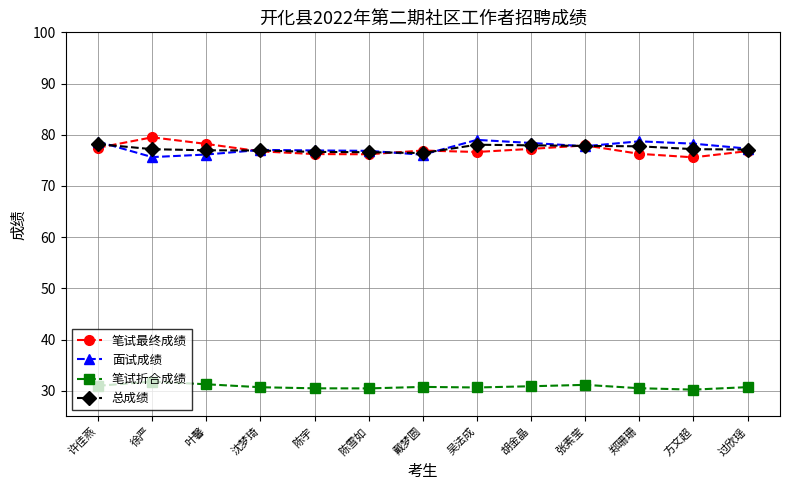

How many lines are shown in the chart?

4